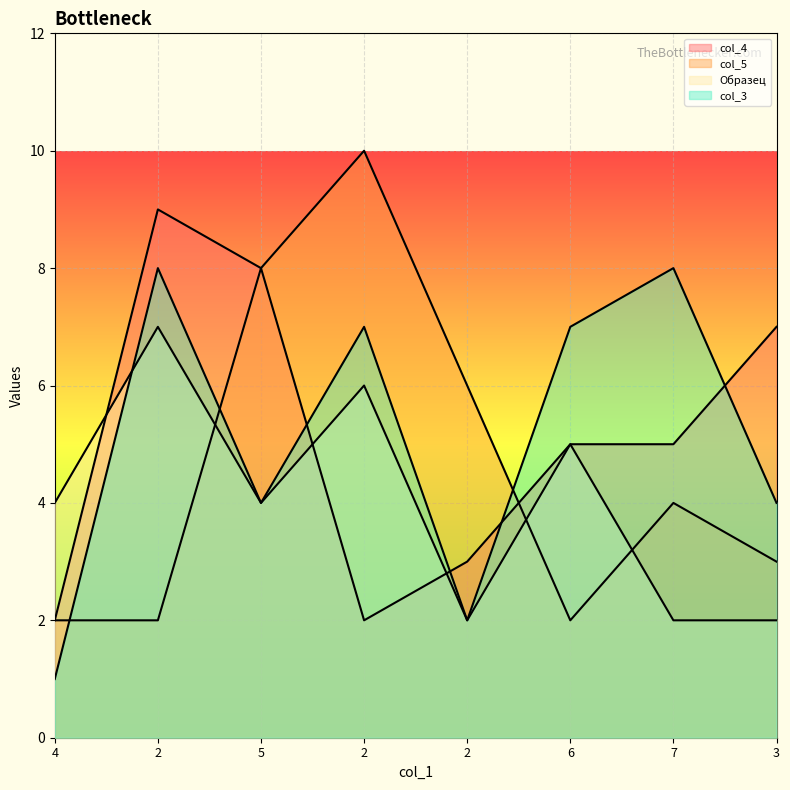

What are all the series names shown in the legend?

col_4, col_5, Образец, col_3